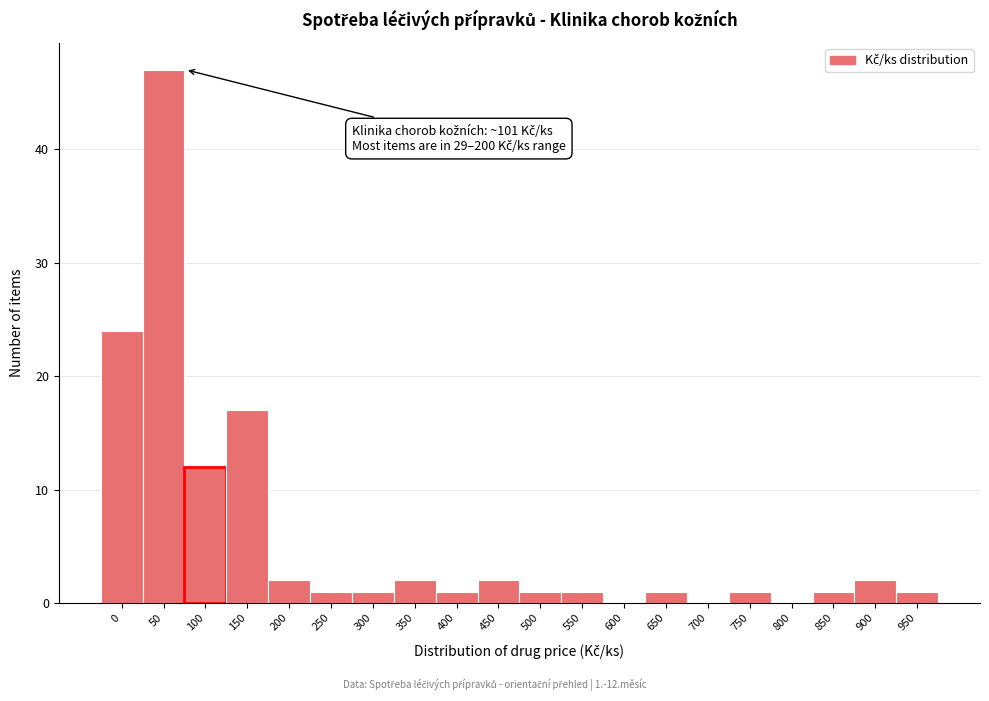

Reading left to right, what are all the values shown in this chart?

0=24	50=47	100=12	150=17	200=2	250=1	300=1	350=2	400=1	450=2	500=1	550=1	600=0	650=1	700=0	750=1	800=0	850=1	900=2	950=1